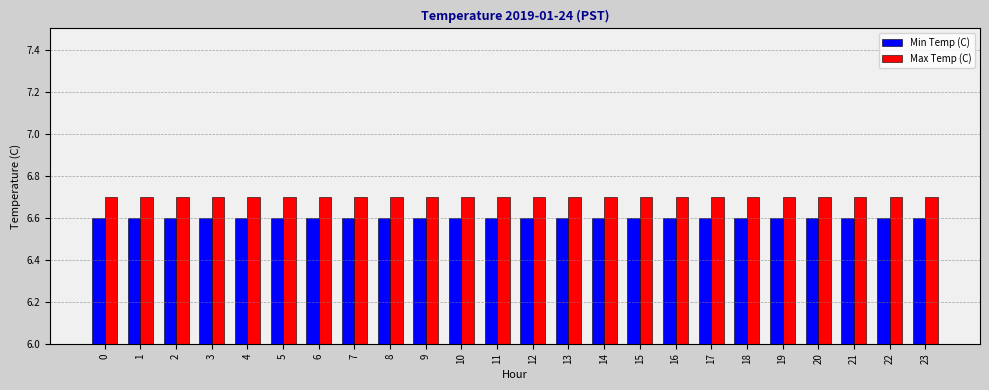

True or false: Min Temp (C) has a value of 4.1 at 1.

False